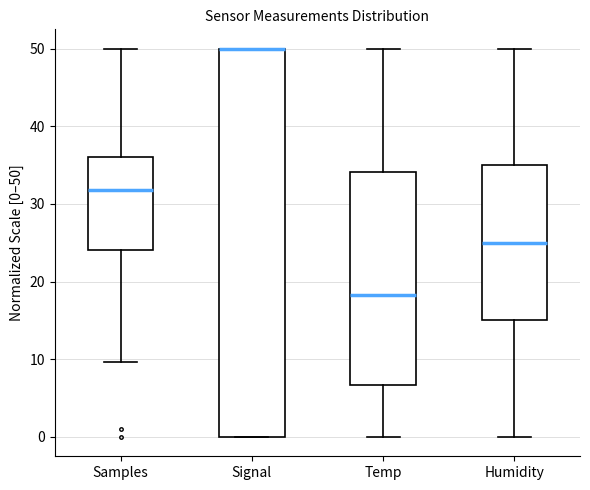

Where is the upper edge of the box for Signal on the y-axis? The values are not printed on the chart, so give them approximately, as read against the axis.

50